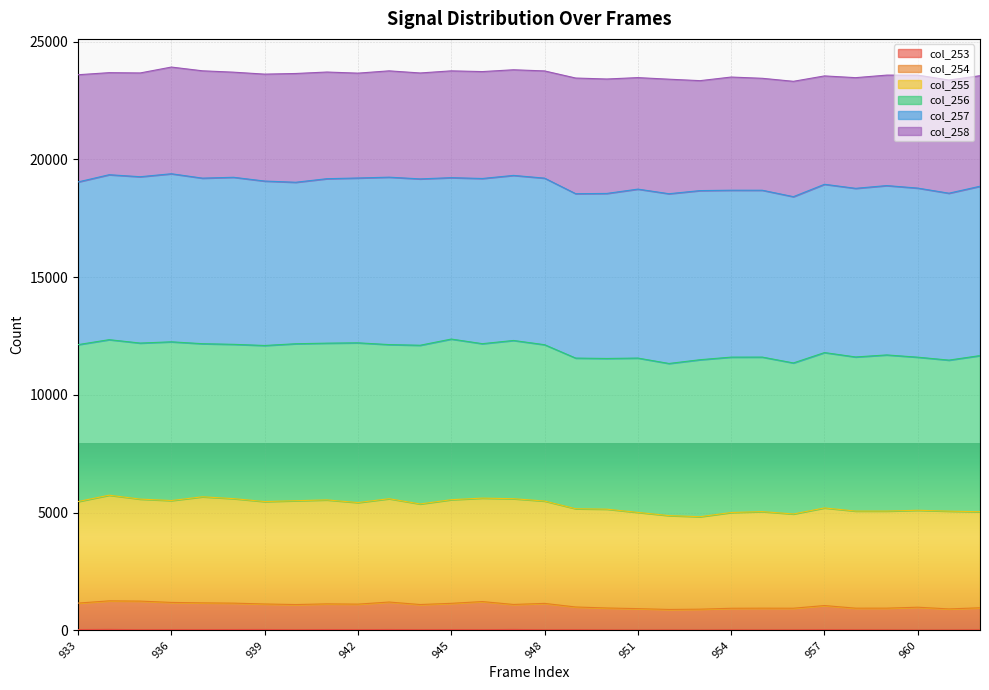

At how many categories does at least one series exceed 2242?

30